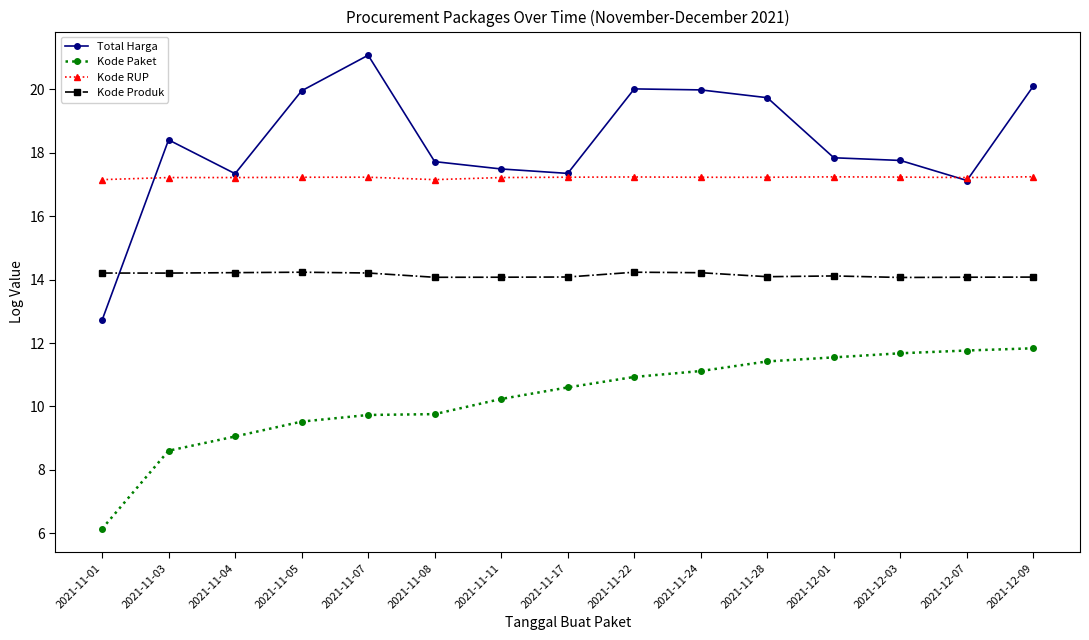

Which series has the widest spread of values?

Total Harga